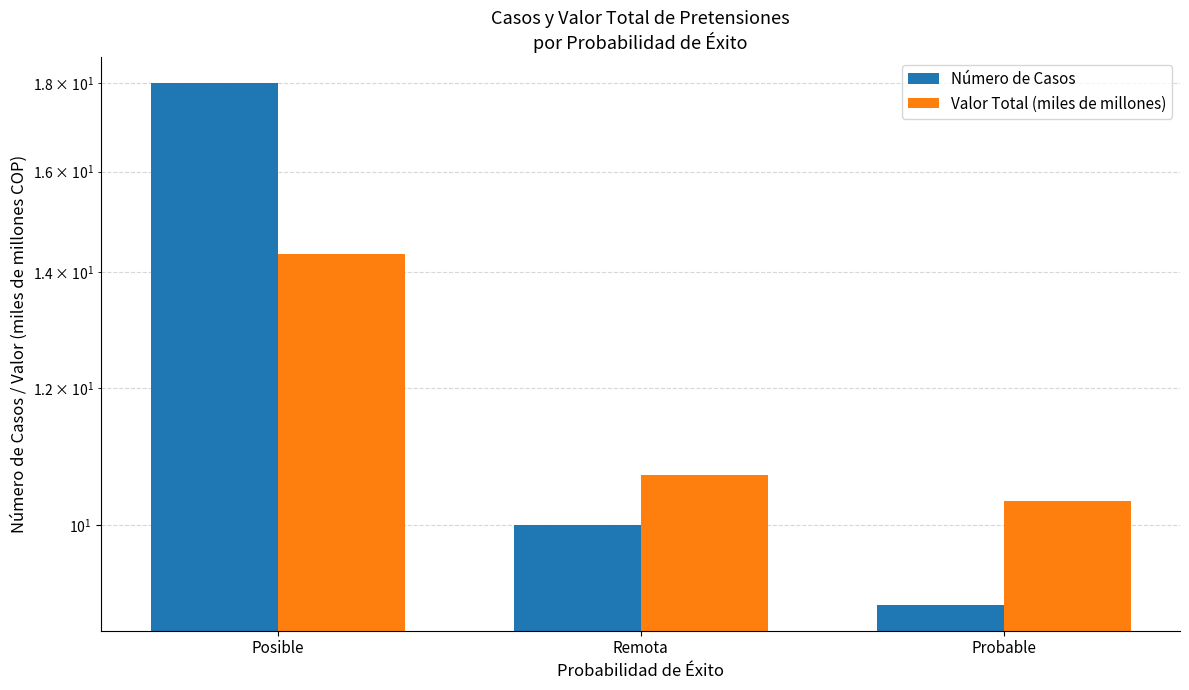

Which series changed the most between Posible and Remota?

Número de Casos